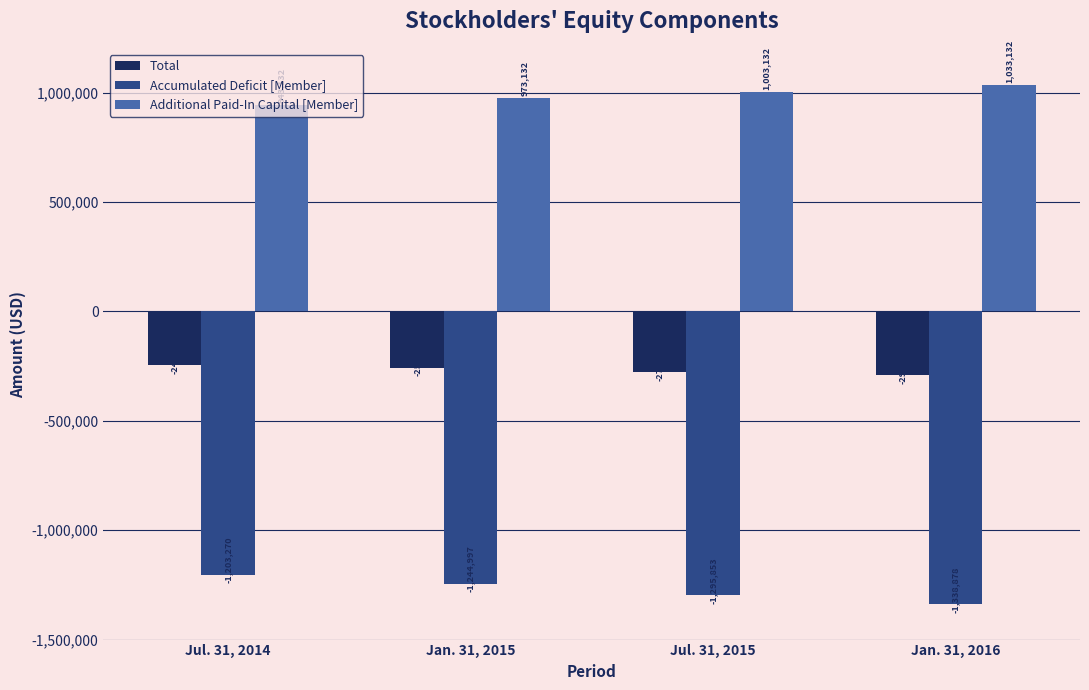

List the series in order of their peak value, highest first.

Additional Paid-In Capital [Member], Total, Accumulated Deficit [Member]